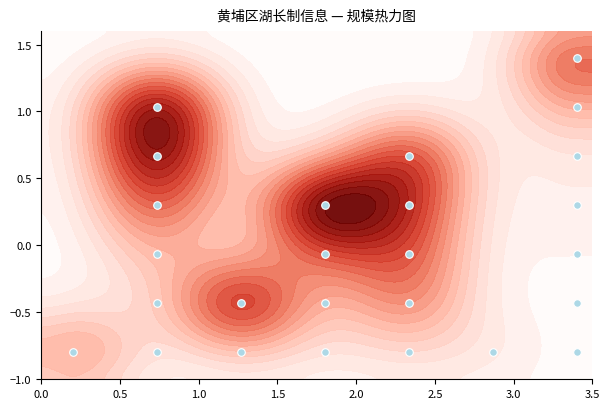

The value at 18 is -1.4. True or false?

False